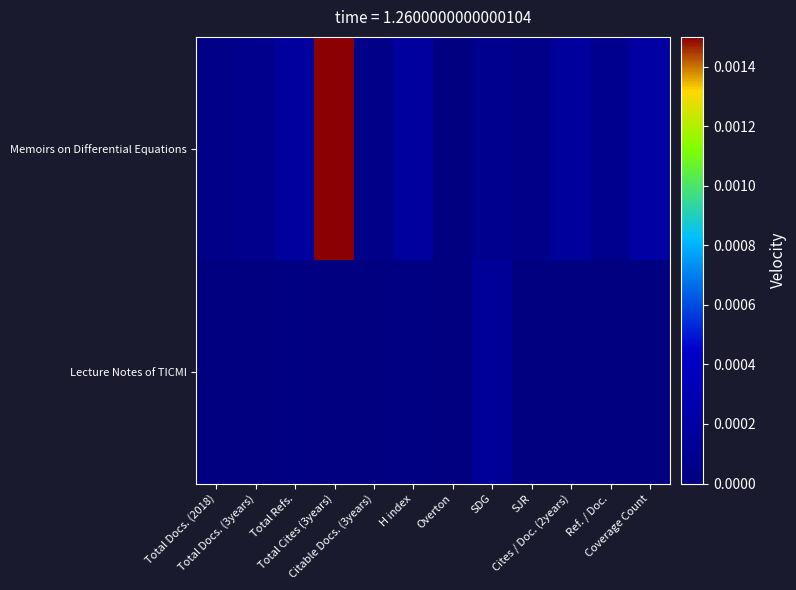

List the series in order of their overall mean, highest first.

Memoirs on Differential Equations, Lecture Notes of TICMI